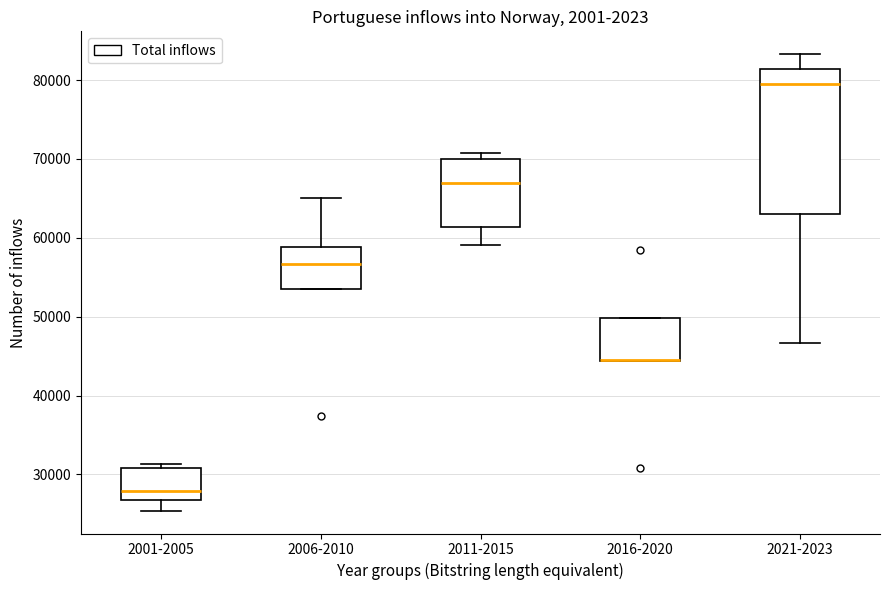

Where does the lower whisker of the box for 2001-2005 end on the y-axis? The values are not printed on the chart, so give them approximately, as read against the axis.

25000